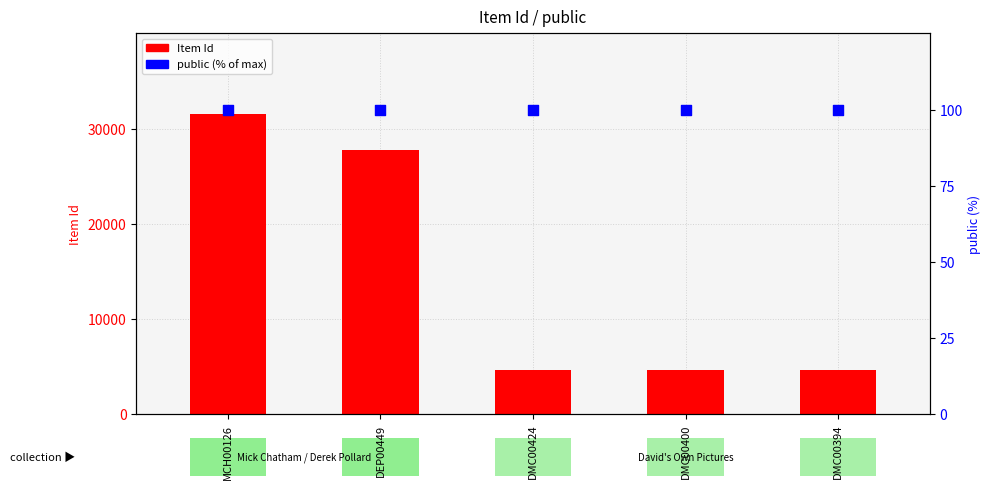

At which category is the sum across all series the highest?

MCH00126